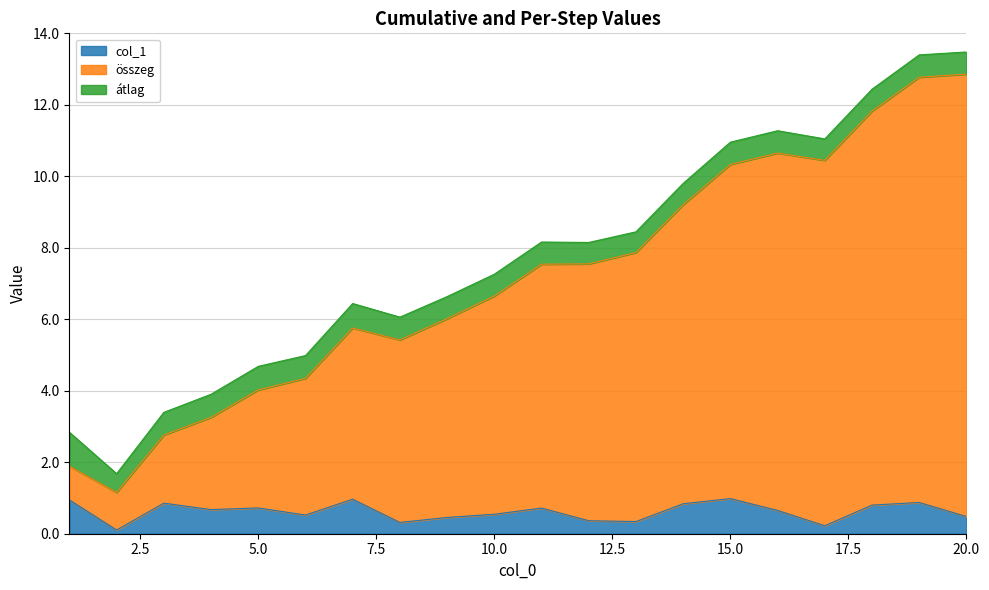

What is the highest value of the col_1 series?

1.0